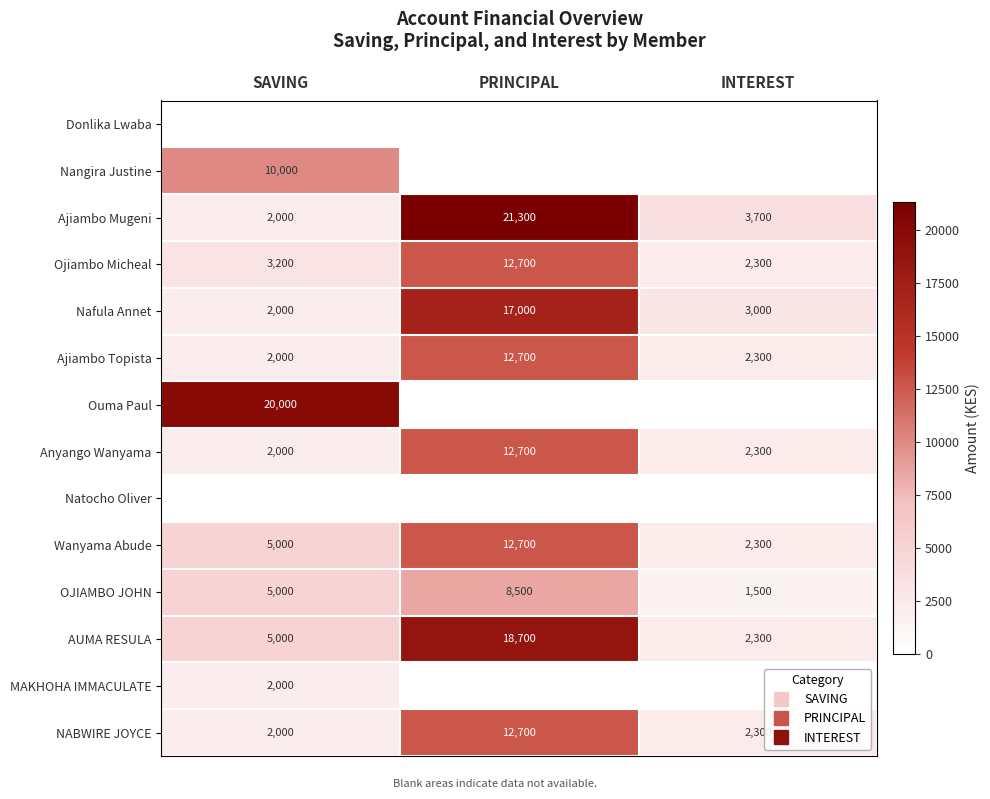

Is it true that Ojiambo Micheal equals 12700 at PRINCIPAL?

True